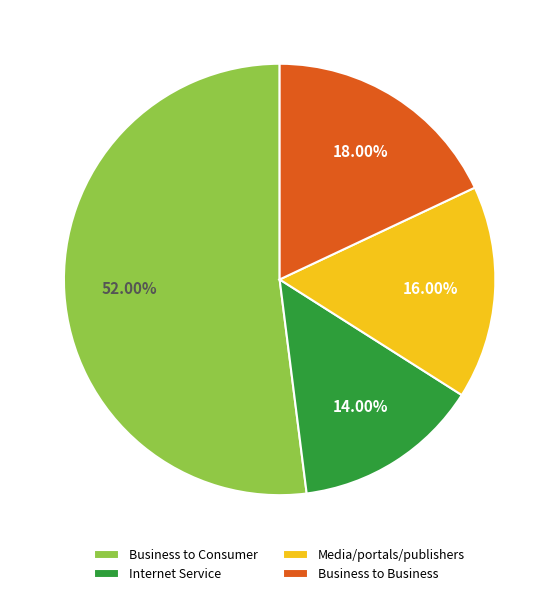

Is it true that Internet Service is 14% of the pie?

True